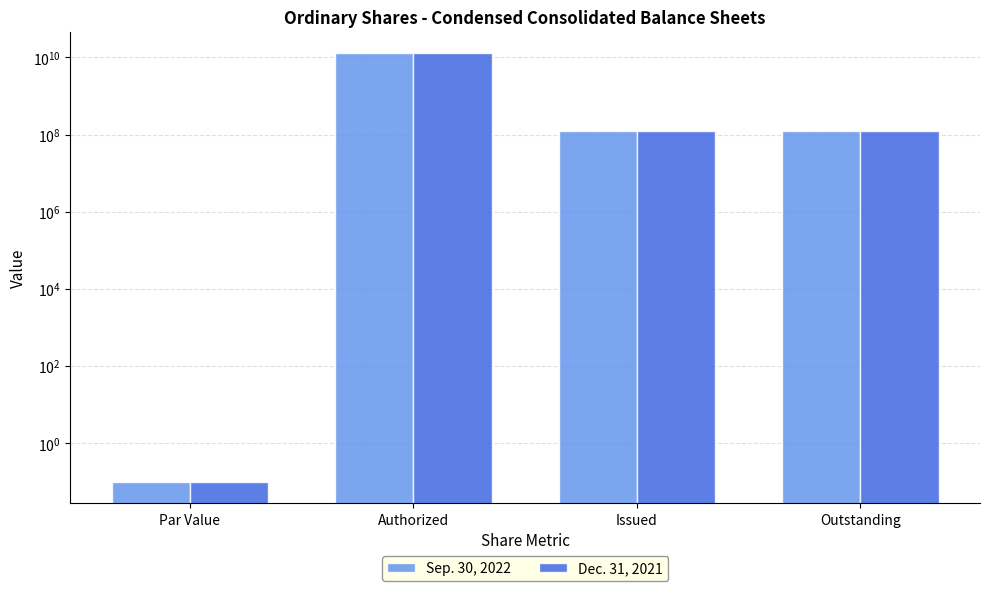

What are all the series names shown in the legend?

Sep. 30, 2022, Dec. 31, 2021